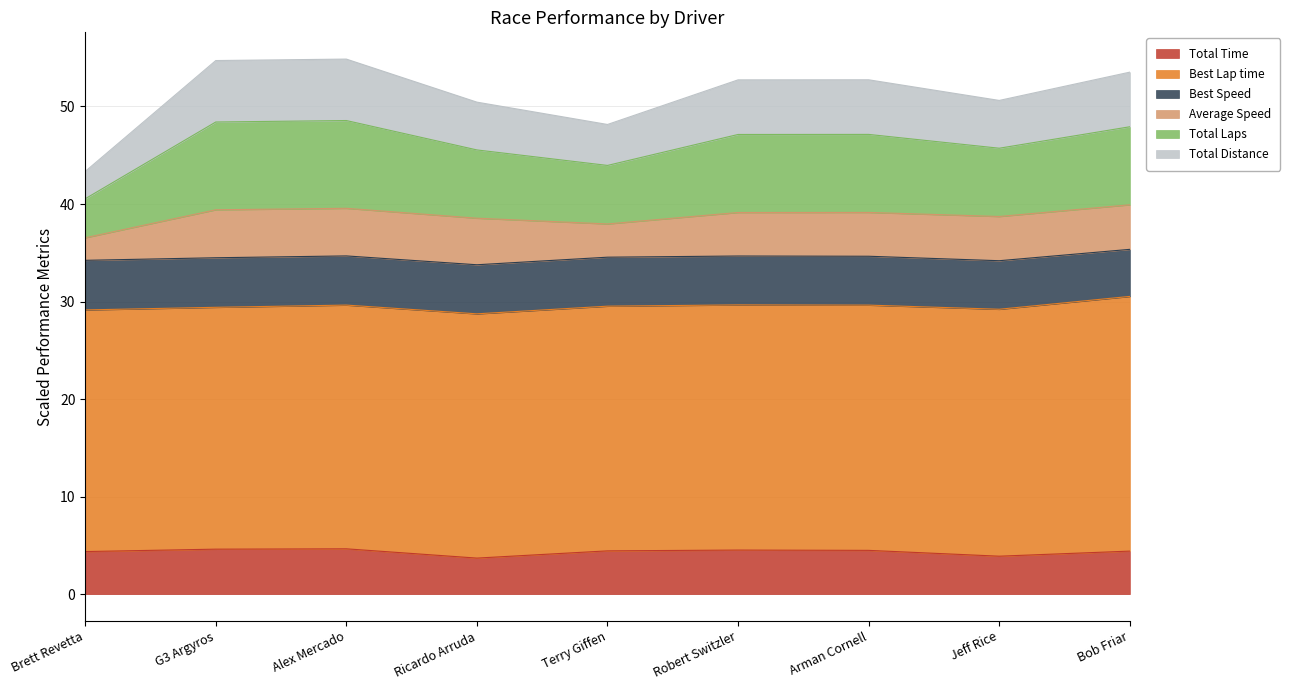

At which category is the sum across all series the highest?

Alex Mercado